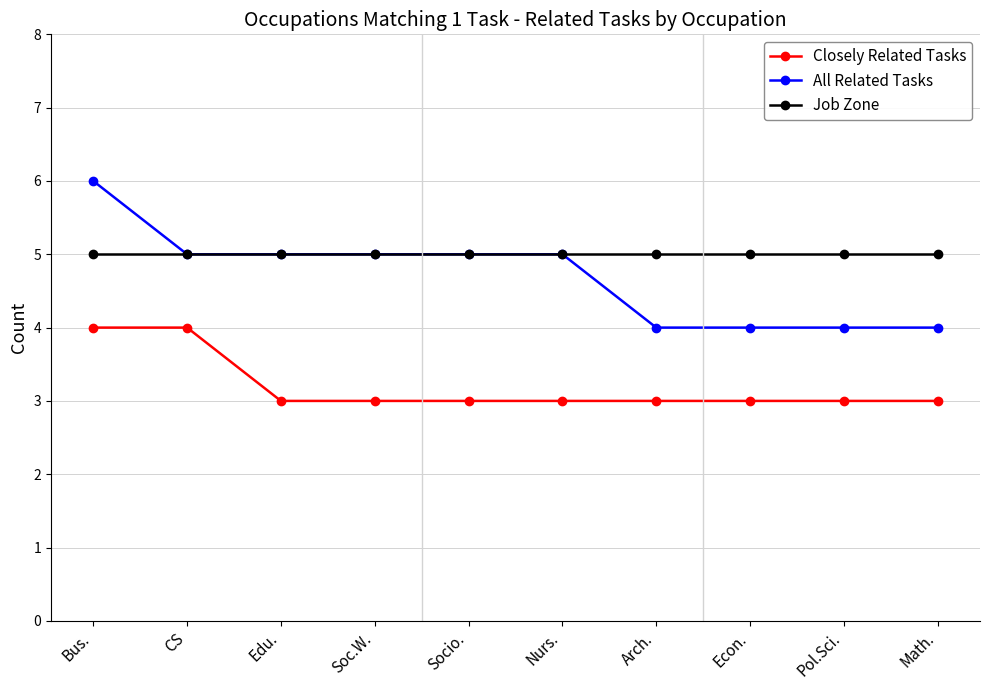

How many series are shown in this chart?

3